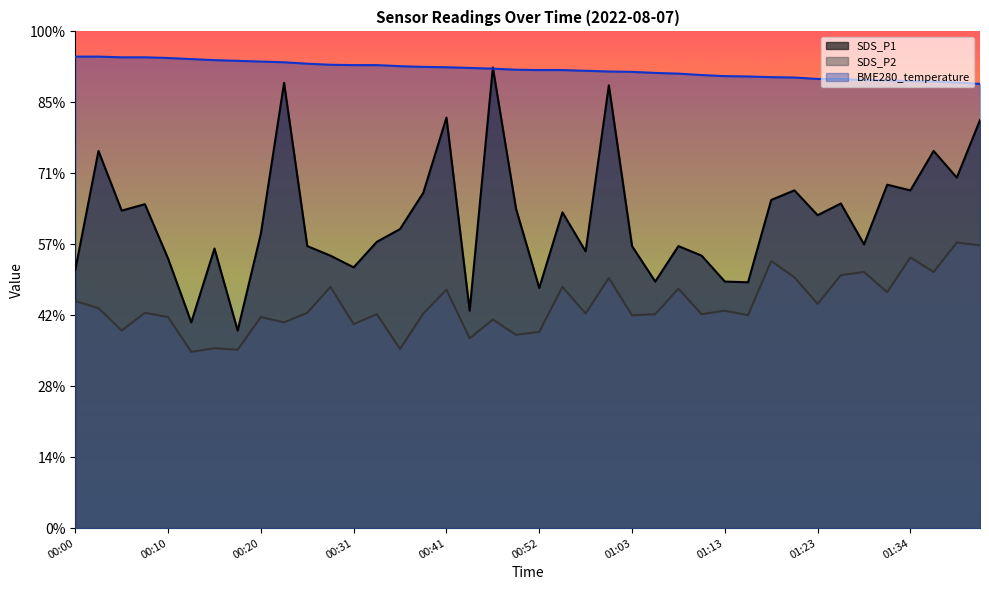

What is the maximum value shown in the chart?

13.3